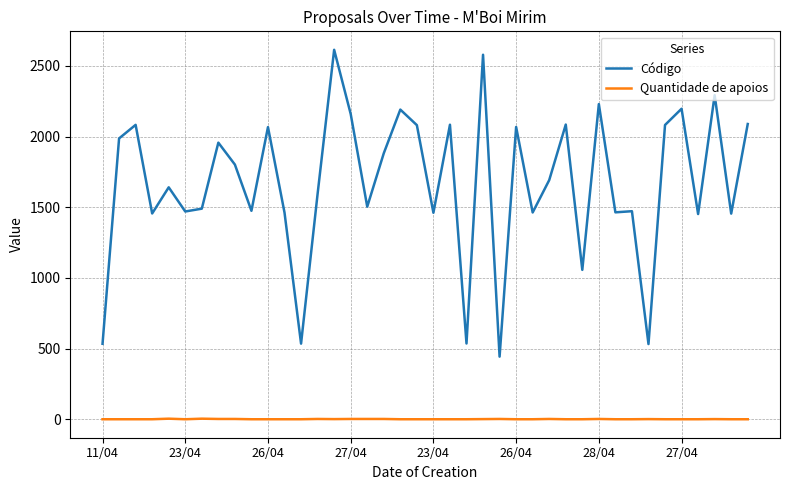

What is the maximum value for Código?

2614